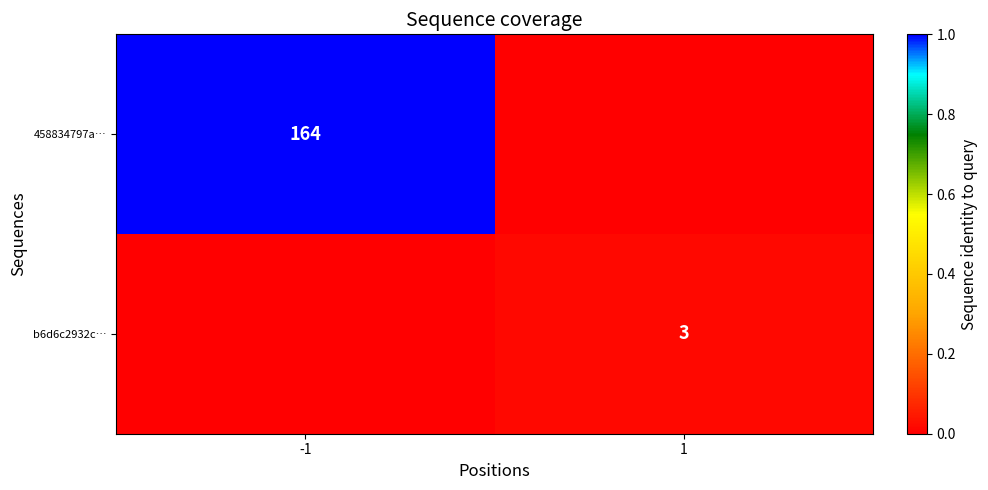

The 458834797a… series shows 56 at -1. True or false?

False